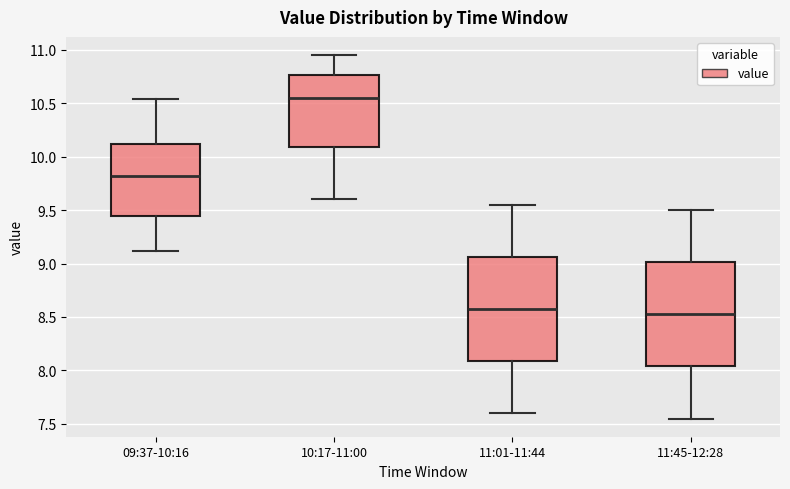

Where is the lower edge of the box for 09:37-10:16 on the y-axis? The values are not printed on the chart, so give them approximately, as read against the axis.

9.45